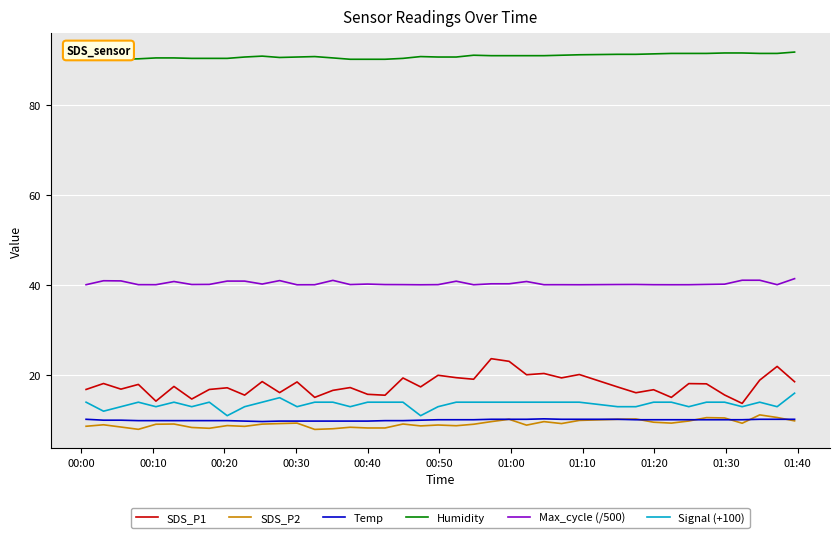

True or false: Max_cycle (/500) and Humidity cross at least once.

False